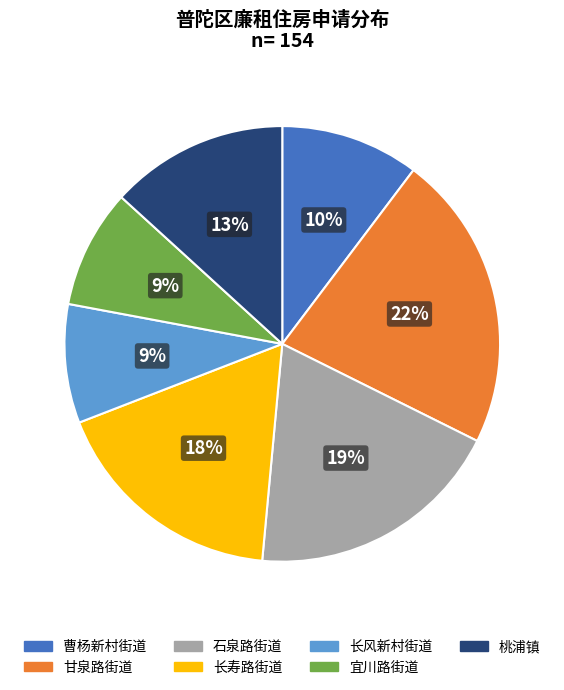

What percentage is the 甘泉路街道 slice, to the nearest percent?

22%